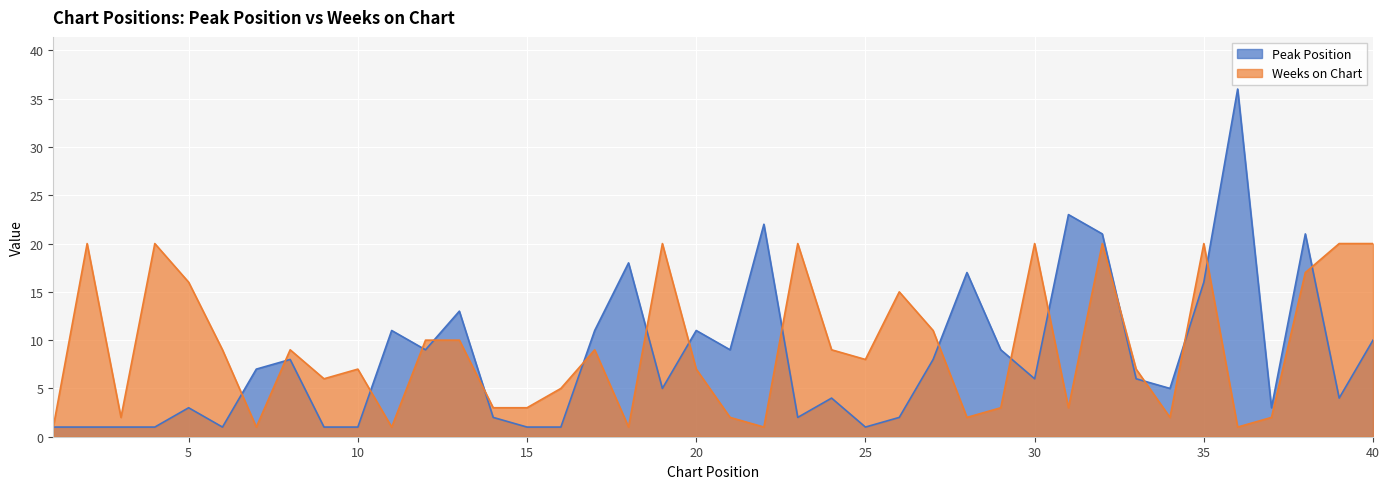

Is the value of Weeks on Chart at 25 greater than the value of Peak Position at 36?

No